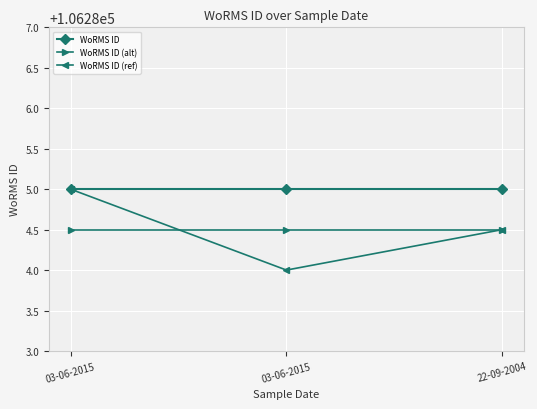

The WoRMS ID (alt) series shows 106284.5 at 22-09-2004. True or false?

True